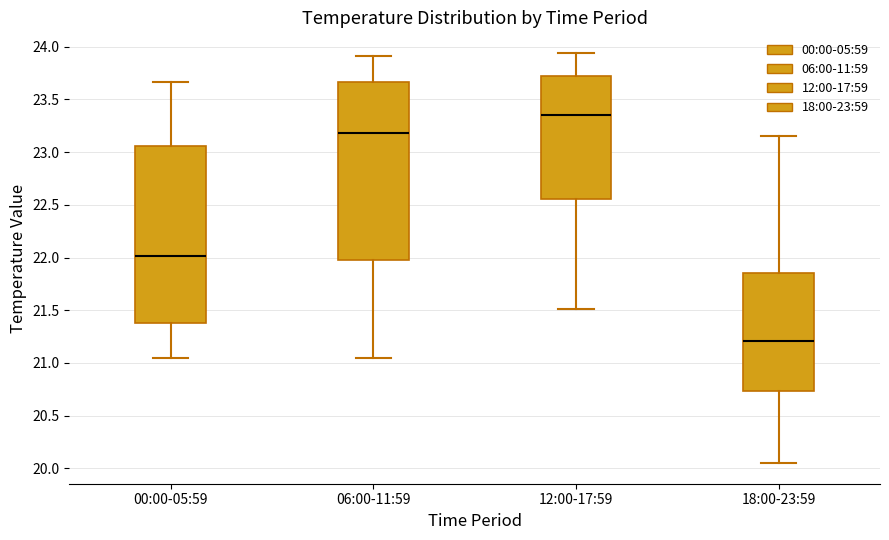

Reading left to right, read every box against the y-axis: the position of its median line, the range the box covers, and the ends of its whiskers. The values are not printed on the chart, so give them approximately, as read against the axis.

00:00-05:59: median 22.00, box 21.40 to 23.05, whiskers 21.05 to 23.65
06:00-11:59: median 23.20, box 22.00 to 23.65, whiskers 21.05 to 23.90
12:00-17:59: median 23.35, box 22.55 to 23.70, whiskers 21.50 to 23.95
18:00-23:59: median 21.20, box 20.75 to 21.85, whiskers 20.05 to 23.15